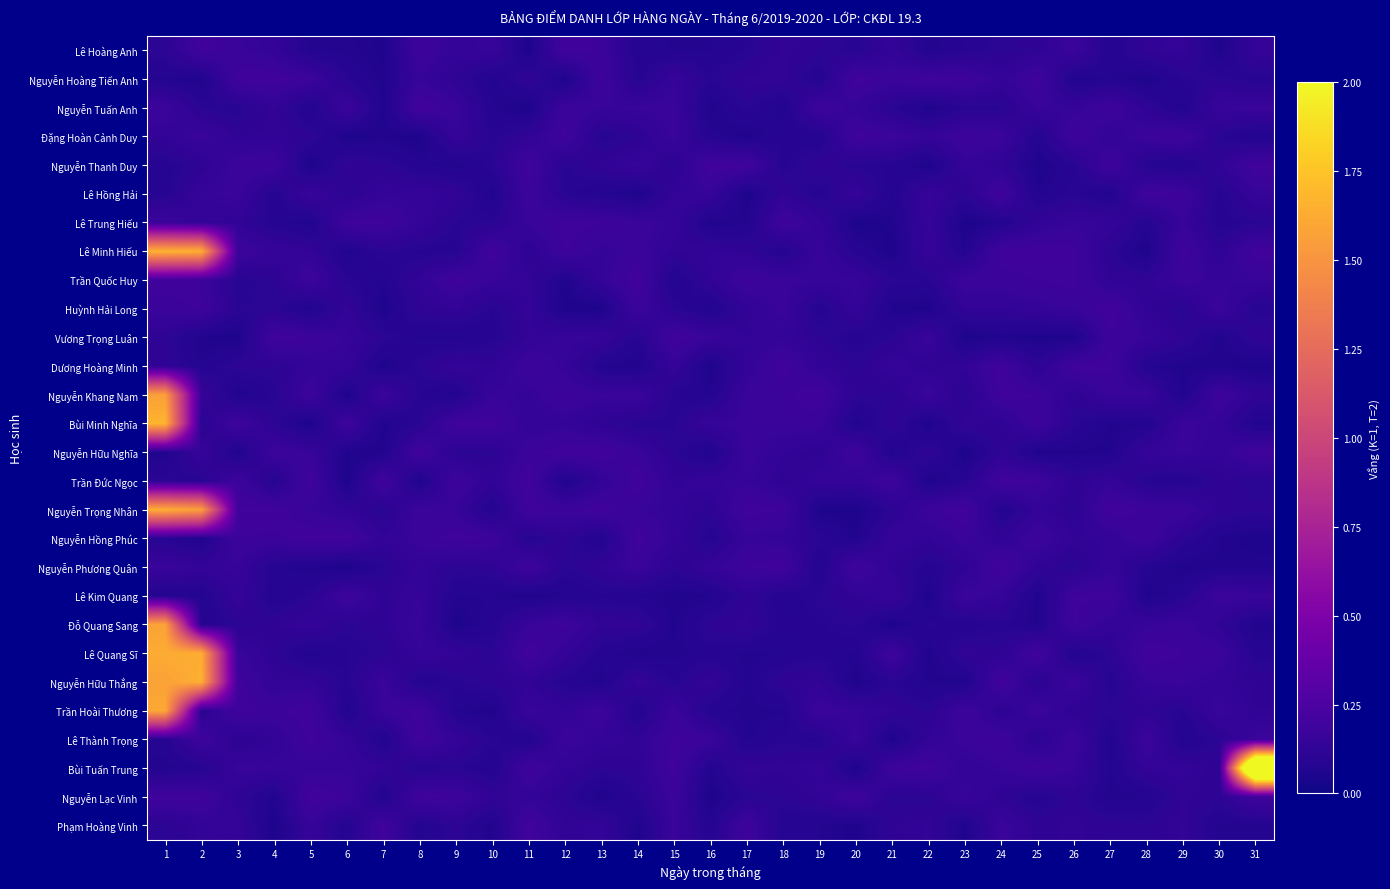

Between 14 and 11, which is larger?

14